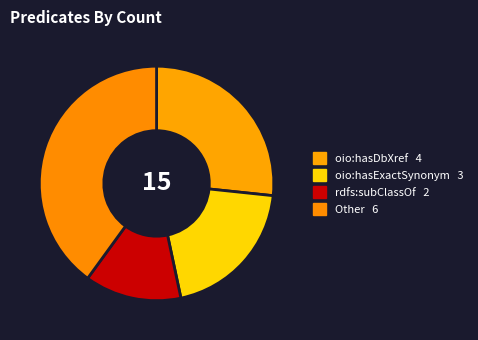

Count the number of slices in the pie.

4